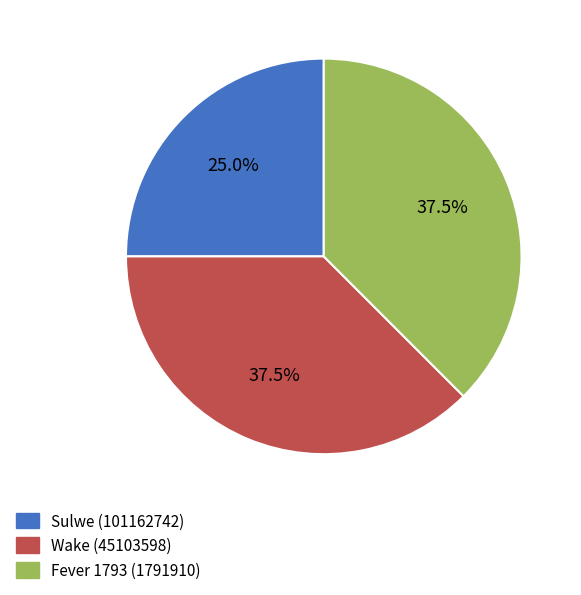

Combined, do Wake (45103598) and Sulwe (101162742) account for over 50%?

Yes